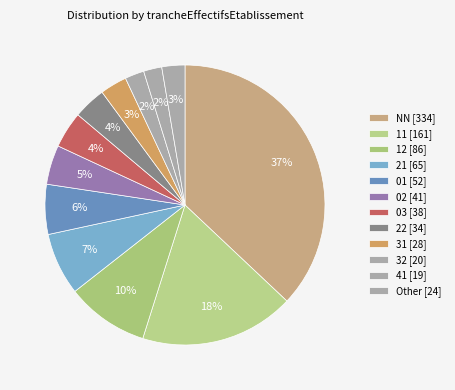

How many slices are in this pie chart?

12